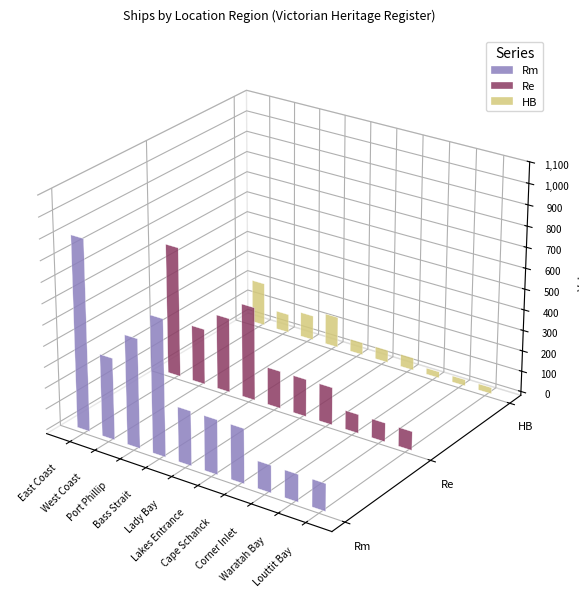

The chart shows a value of 5 at East Coast. True or false?

False